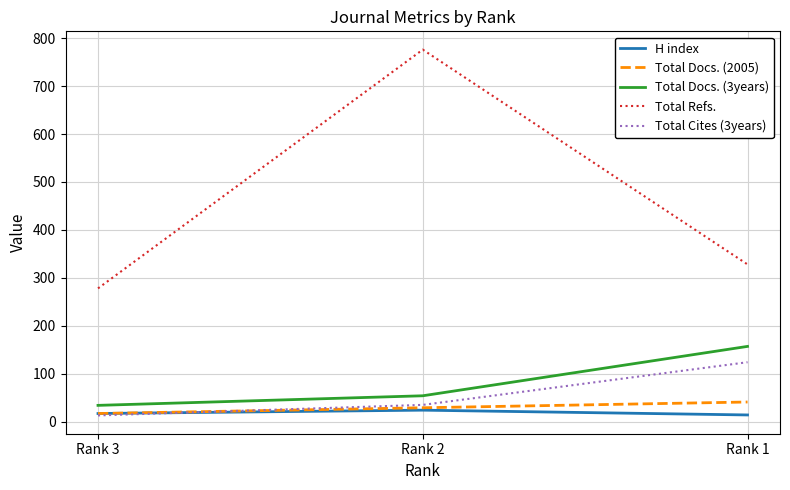

Between Rank 2 and Rank 1, which series saw the biggest shift?

Total Refs.